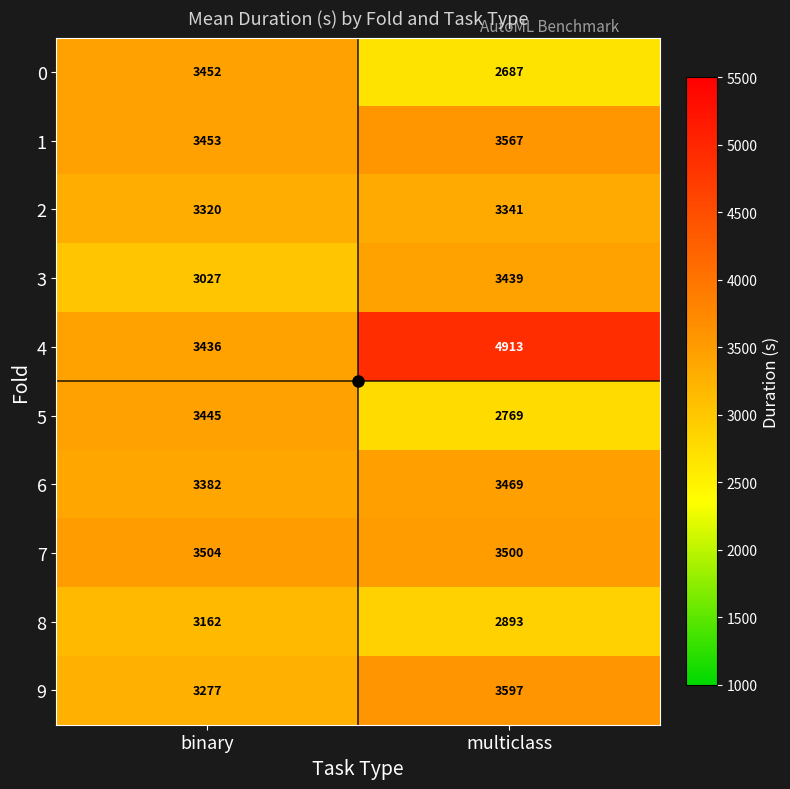

Which category has the lowest value in the 9 series?

binary